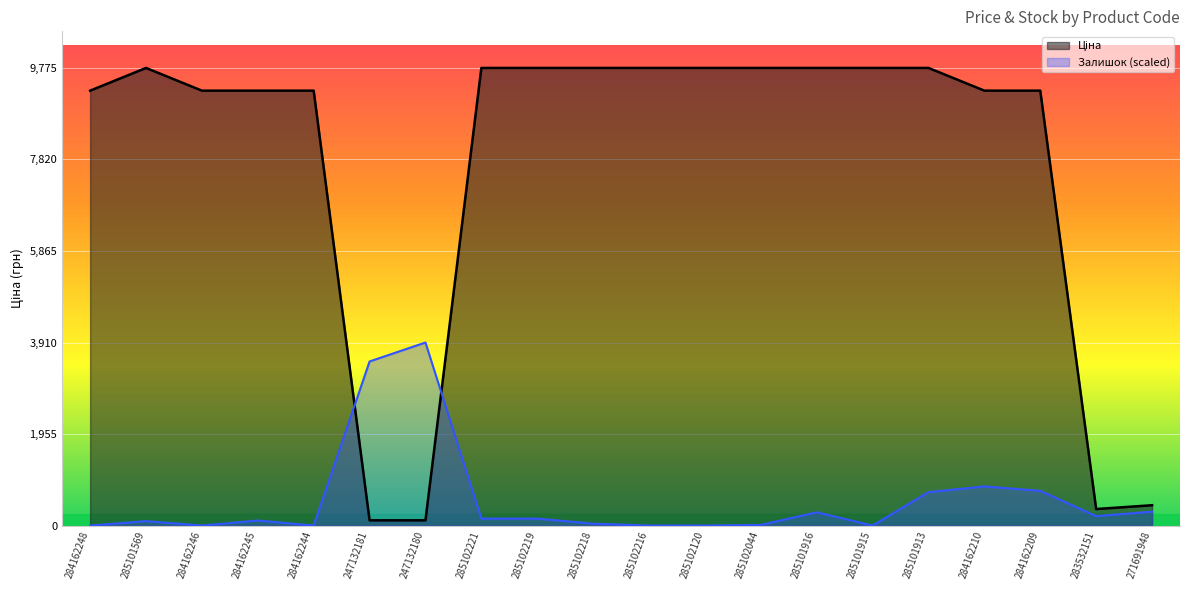

Between 284162248 and 285101915, which series saw the biggest shift?

Ціна